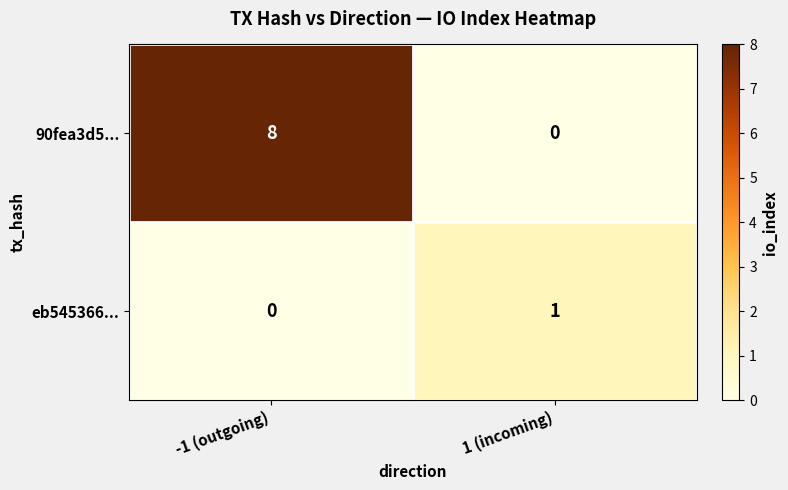

At 1 (incoming), list the series in order from largest to smallest.

eb545366..., 90fea3d5...